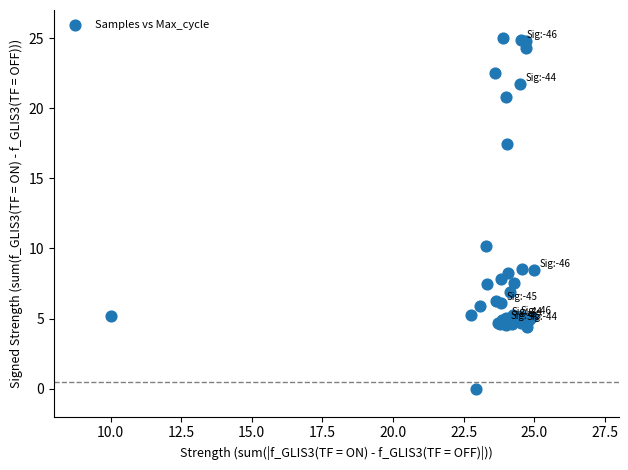

What Y value in the scatter plot is closest to 12?

10.2